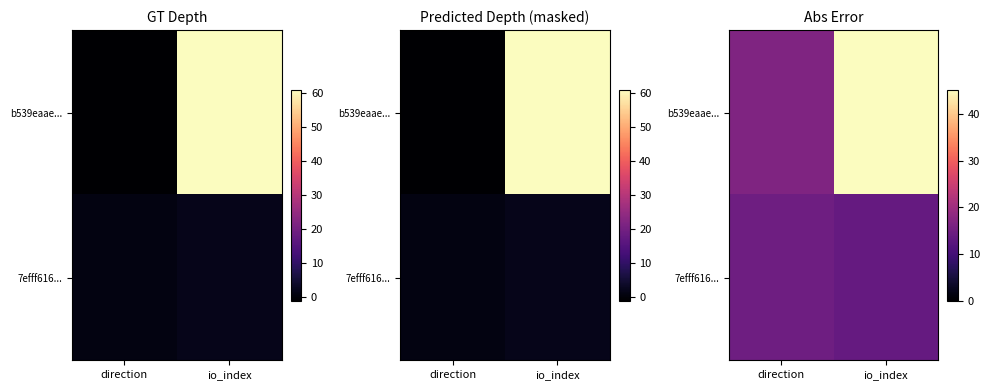

What is the total value across all series at direction?

31.5